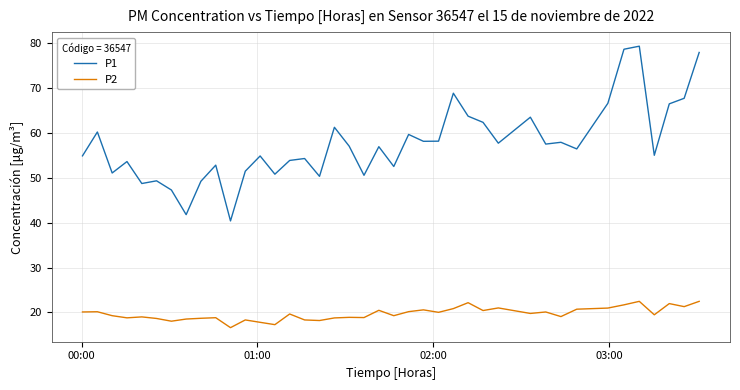

Which series has the widest spread of values?

P1